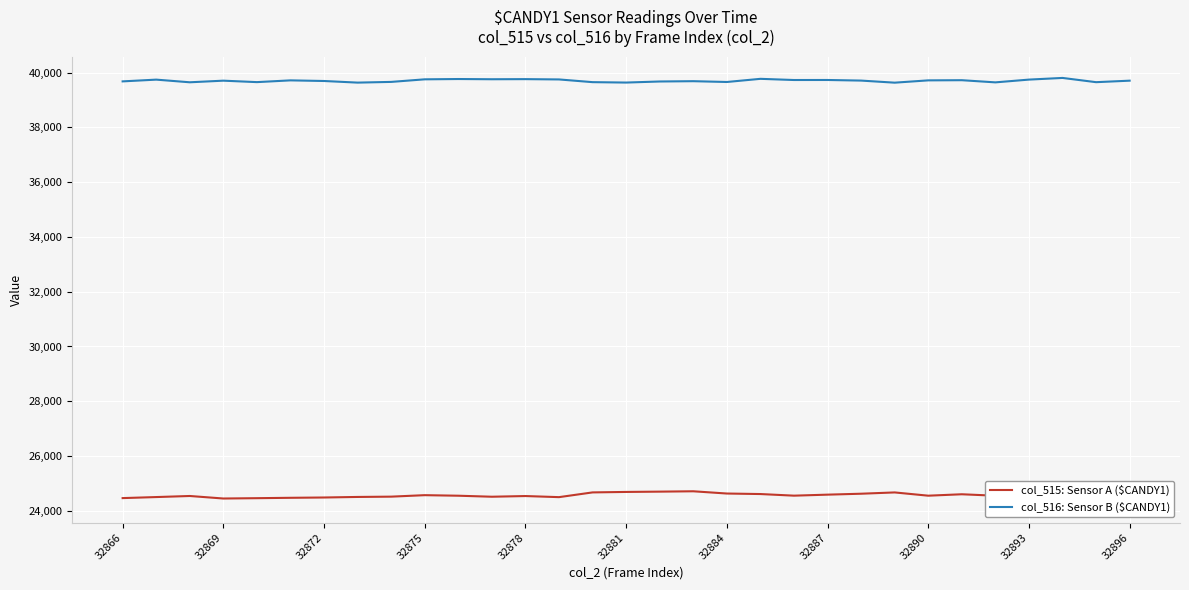

What are all the series names shown in the legend?

col_515: Sensor A ($CANDY1), col_516: Sensor B ($CANDY1)